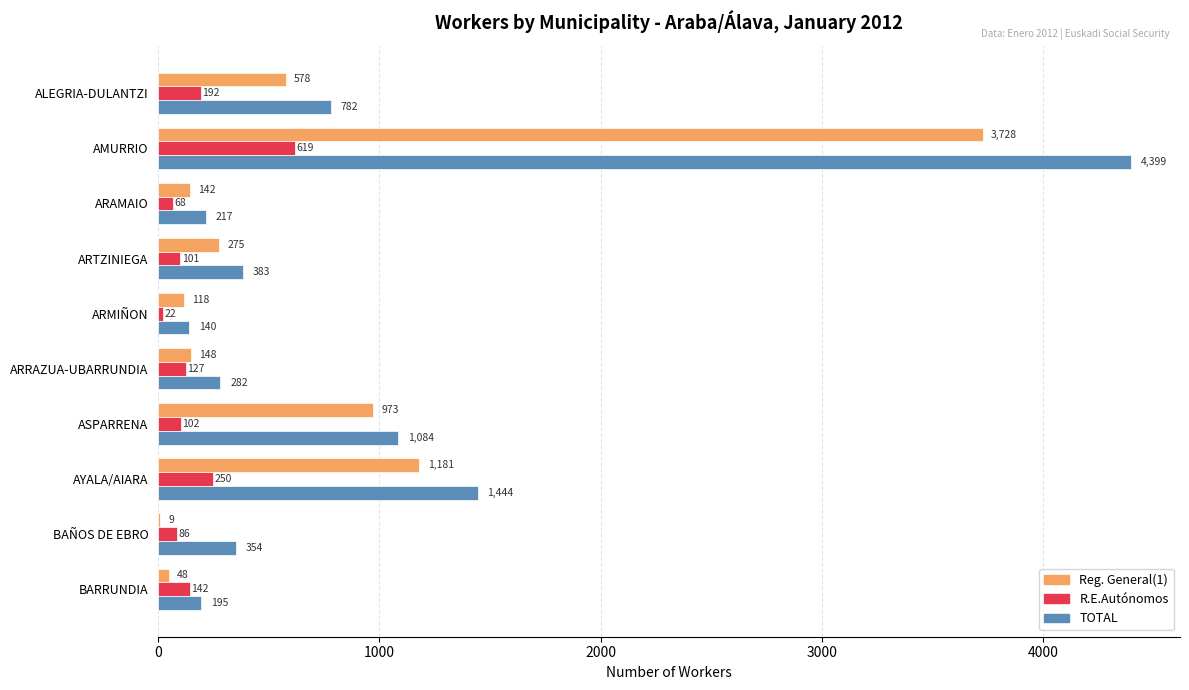

The value of Reg. General(1) at ARRAZUA-UBARRUNDIA is 148. True or false?

True